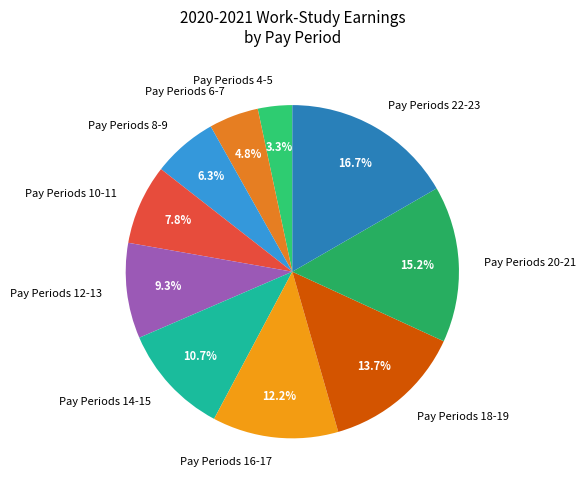

Does Pay Periods 20-21 represent more than half of the total?

No